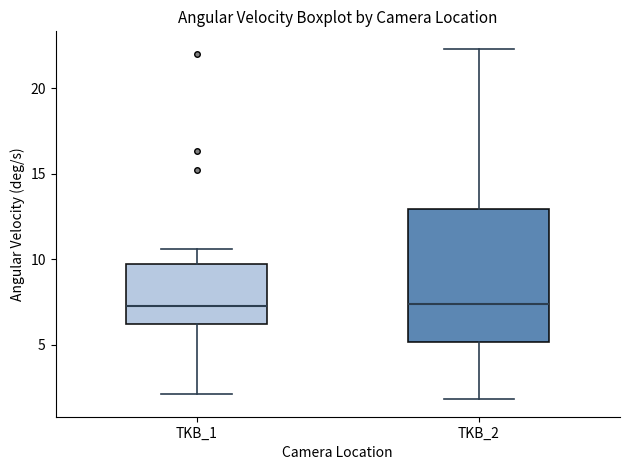

Which box is the tallest, from its lower edge to its upper edge?

TKB_2